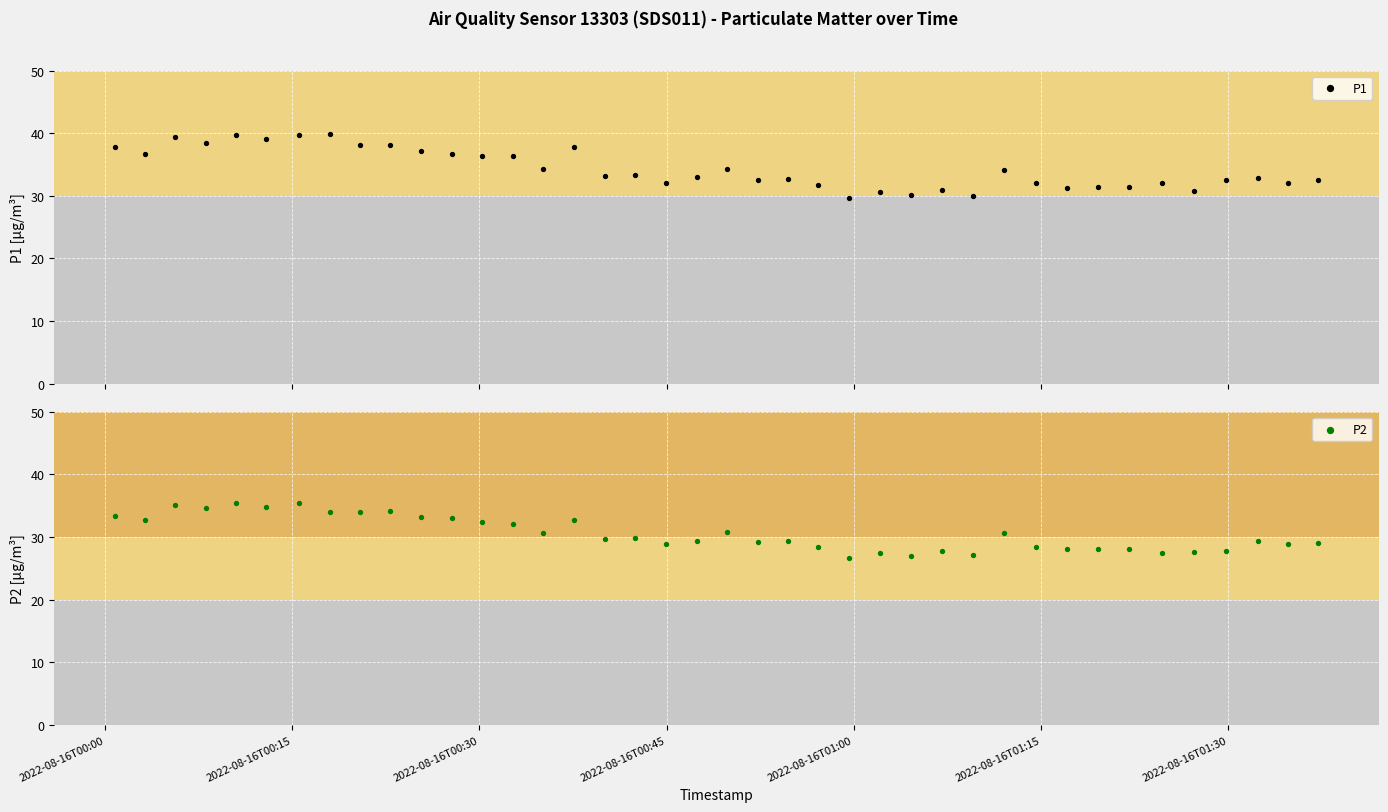

What are all the series names shown in the legend?

P1, P2